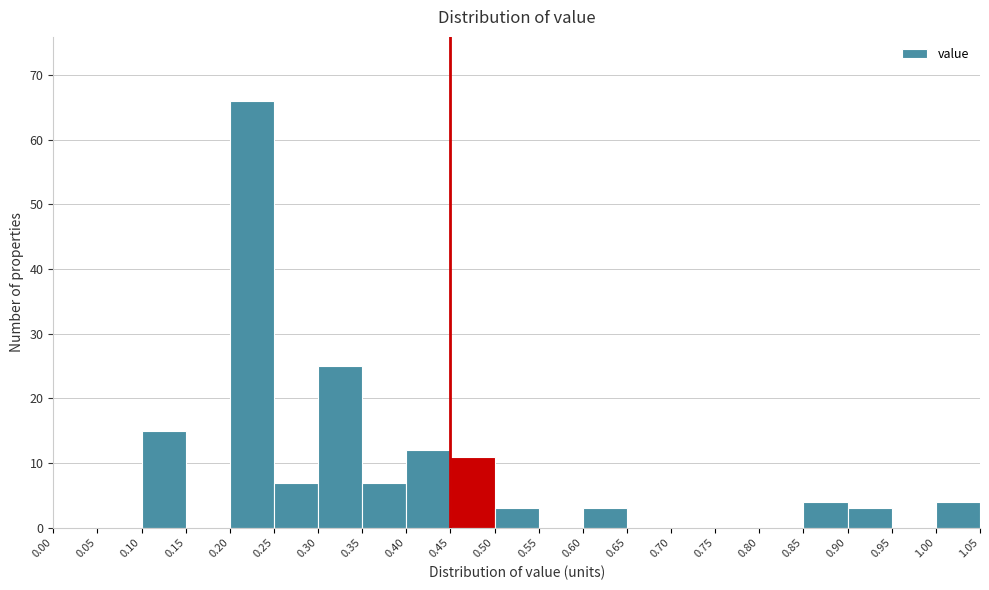

Over which range of the x-axis is the bar tallest?

0.20 to 0.25